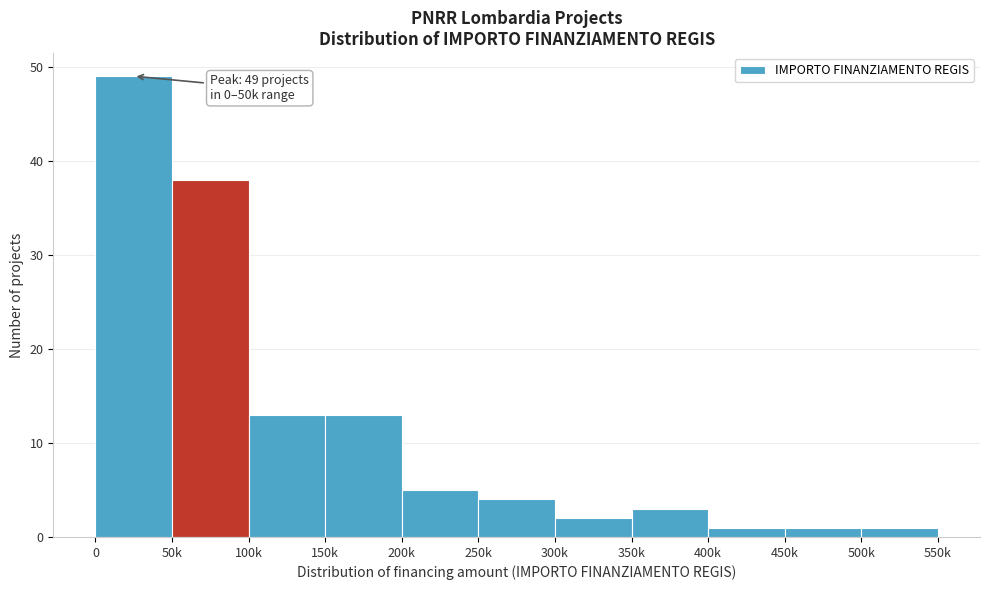

Reading right to left, what are all the values shown in this chart?

1	1	1	3	2	4	5	13	13	38	49